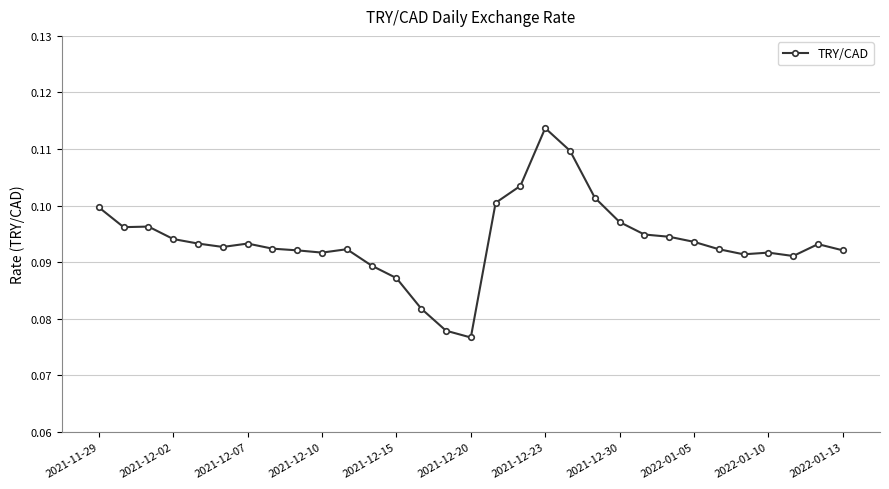

How many values are between 0 and 1?

31